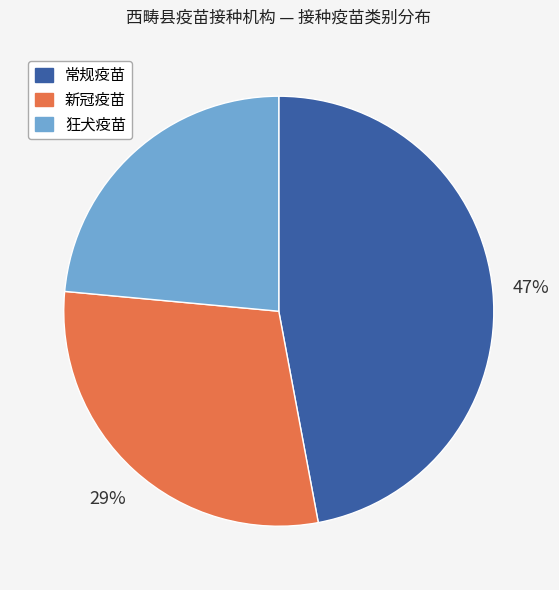

How many segments does this pie chart have?

3